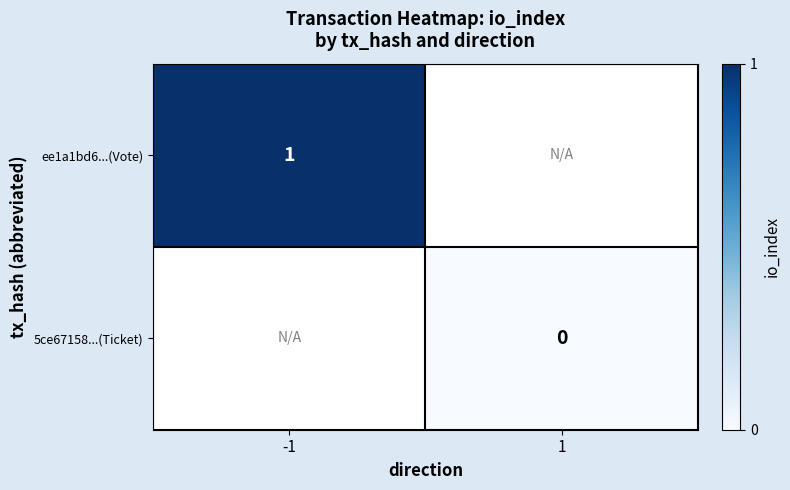

True or false: ee1a1bd6...(Vote) has a value of 1 at -1.

True